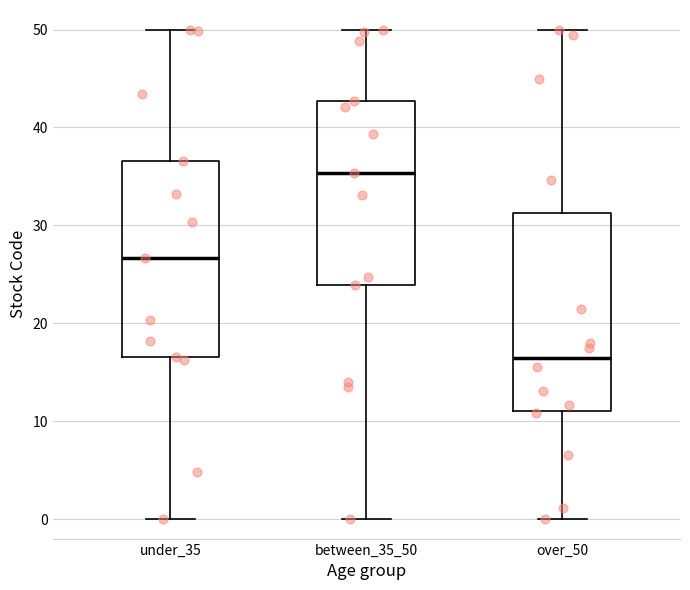

Which box's median line is the highest?

between_35_50